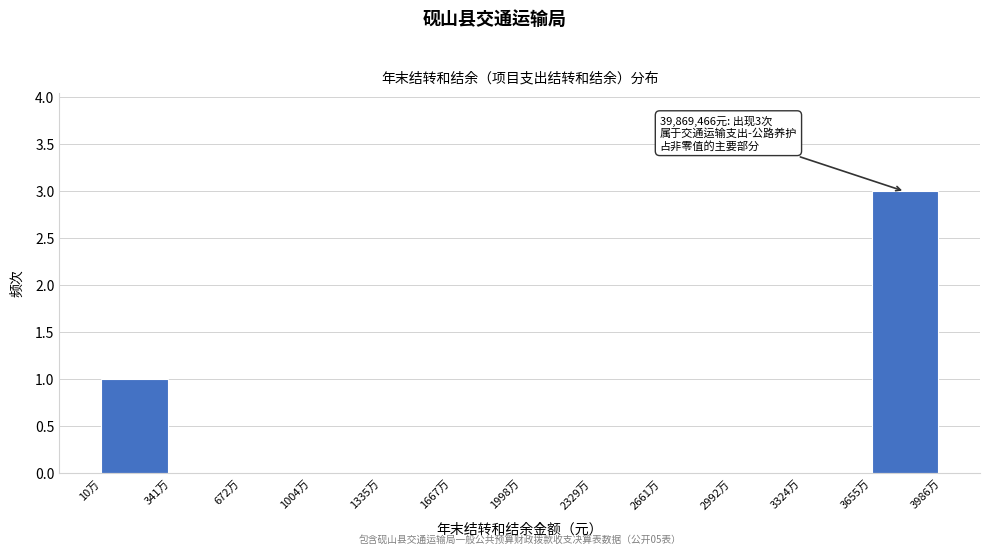

Reading left to right, what are all the values shown in this chart?

10万=1	341万=0	672万=0	1004万=0	1335万=0	1667万=0	1998万=0	2329万=0	2661万=0	2992万=0	3324万=0	3655万=3